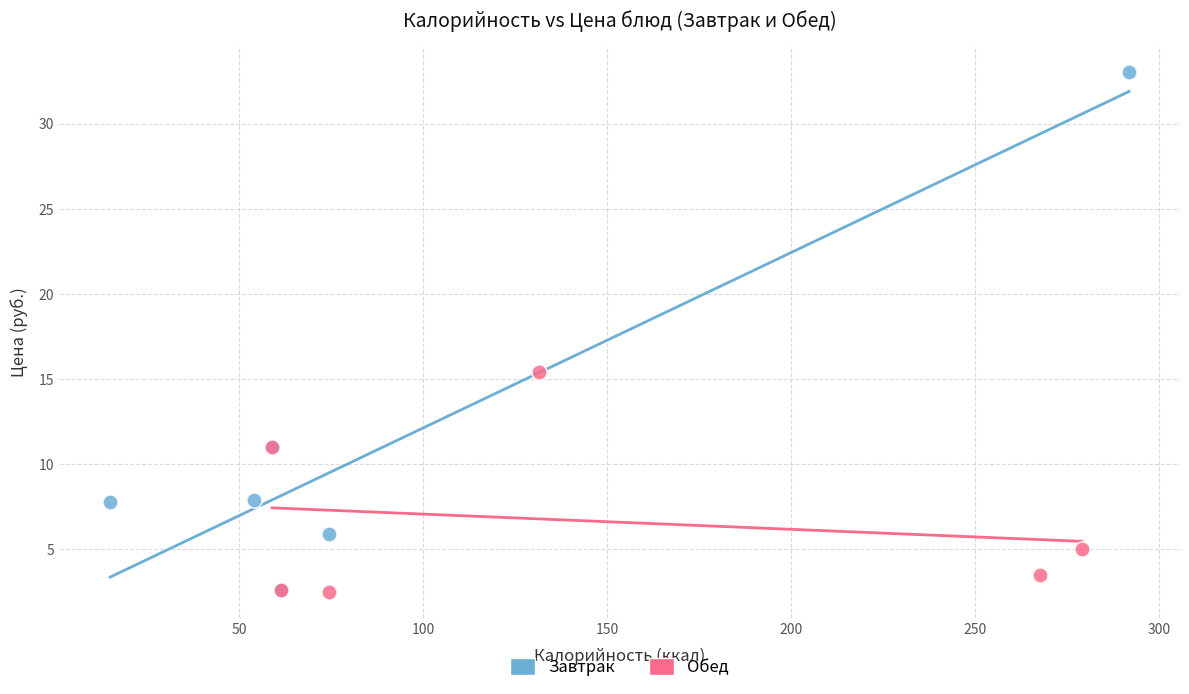

Which series reaches the maximum Y coordinate?

Завтрак